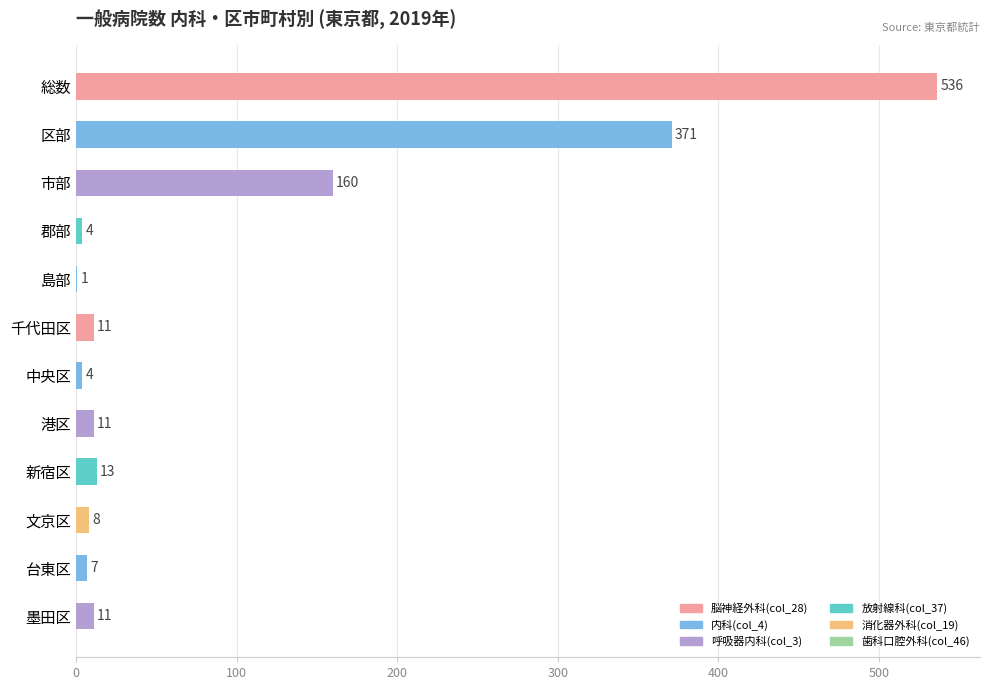

The value at 新宿区 is 13. True or false?

True